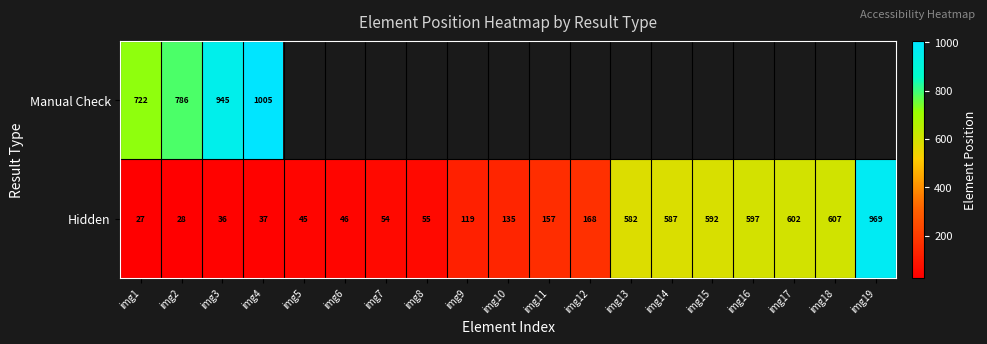

Which category has the lowest value in the Hidden series?

img1